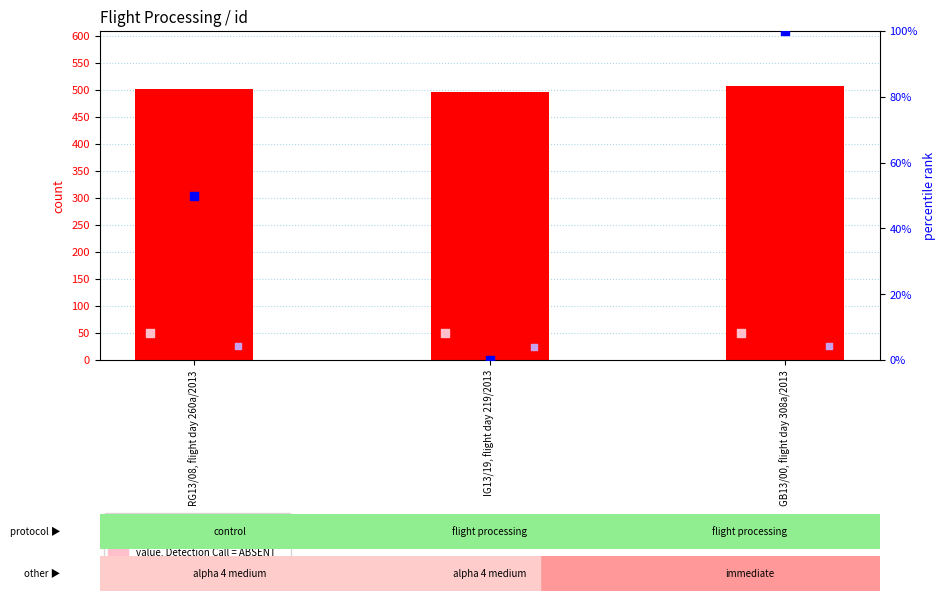

Which series has the largest total across all categories?

id